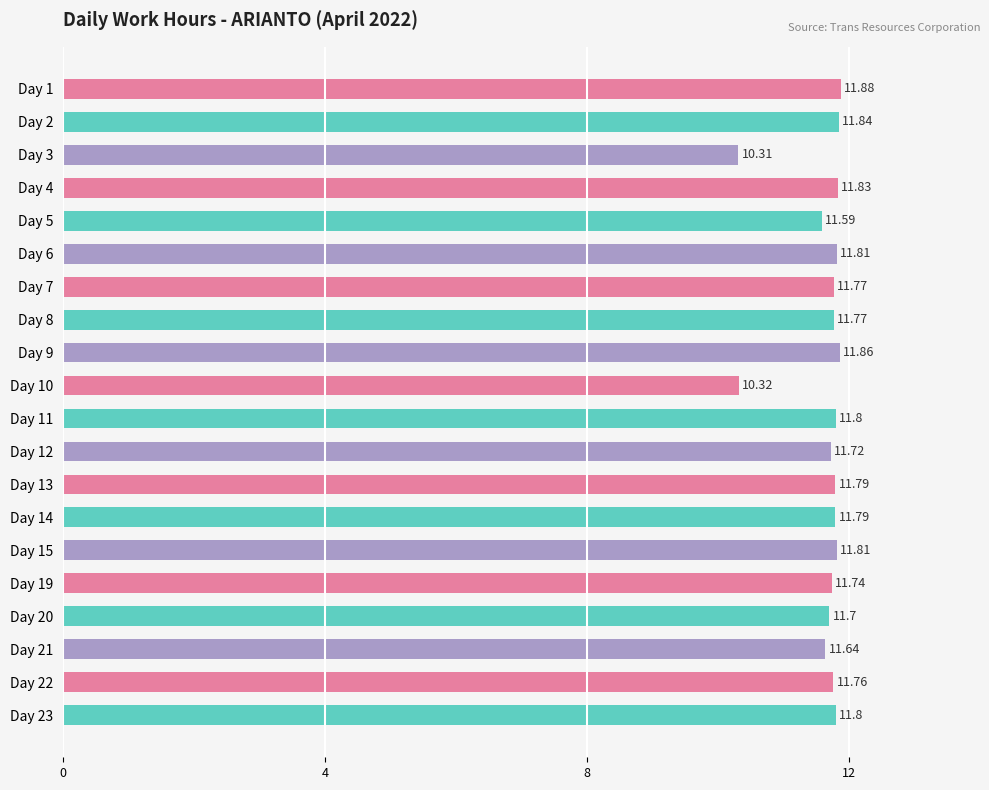

Approximately how many times larger is the value at Day 7 compared to Day 13?

1.0